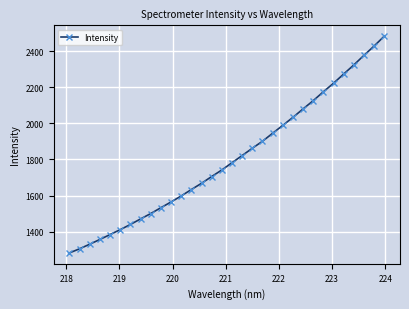

What is the value of the 13th point from the left?

1633.2